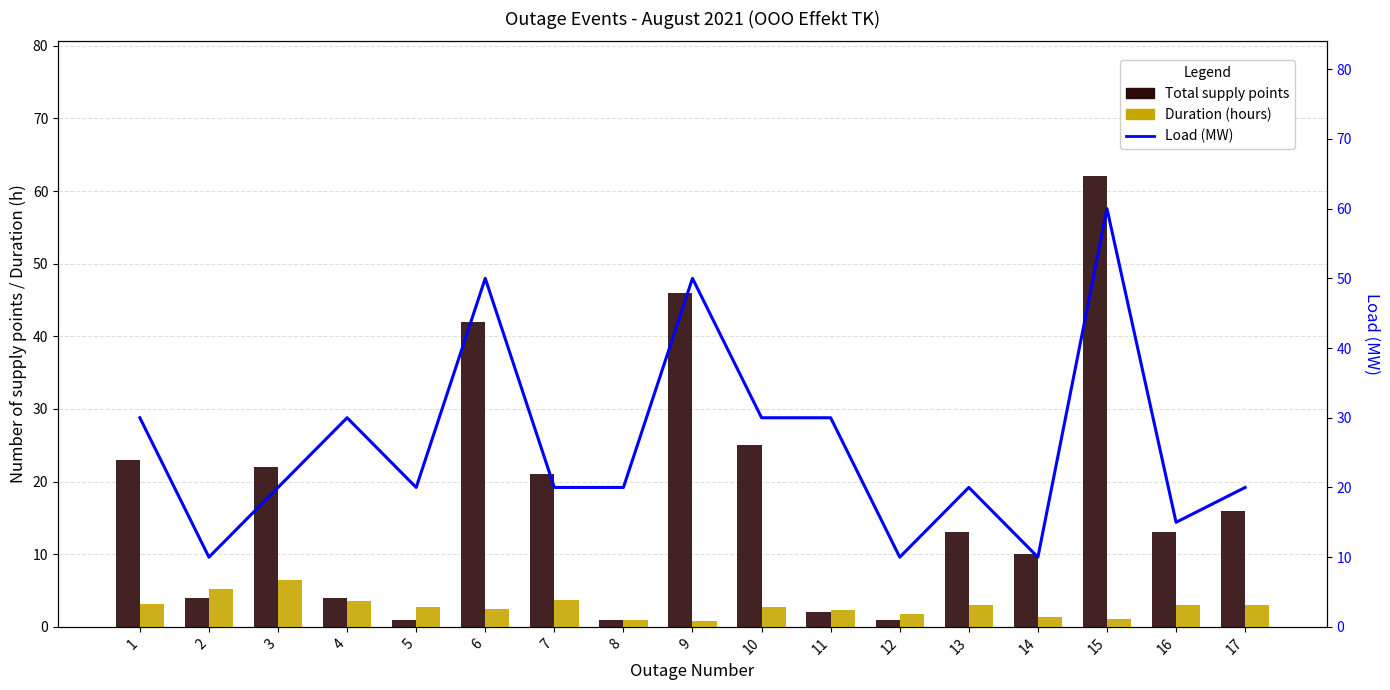

True or false: Load (MW) has a value of 70.5 at 6.

False